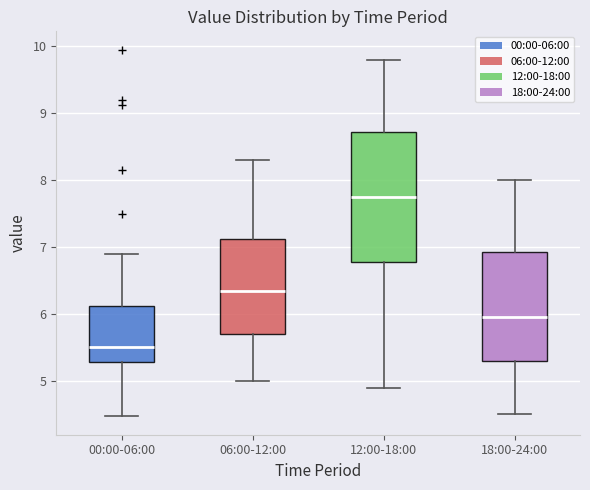

Which box is the tallest, from its lower edge to its upper edge?

12:00-18:00